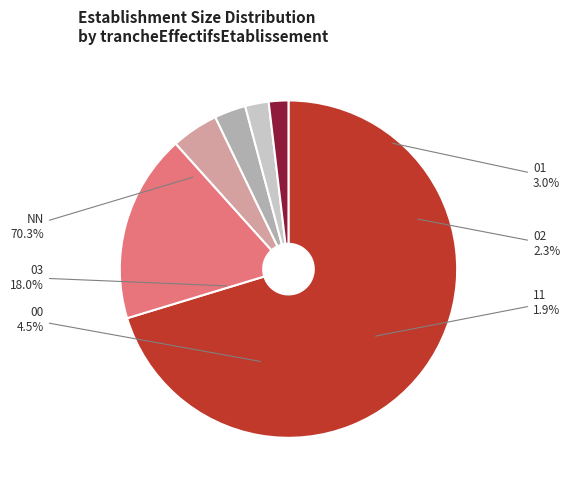

Which slice represents more than half of the pie?

NN